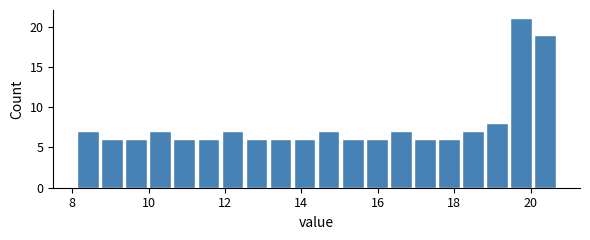

Around what value on the x-axis is the tallest bar? Give the approximate position of its centre, as read against the axis.

19.8